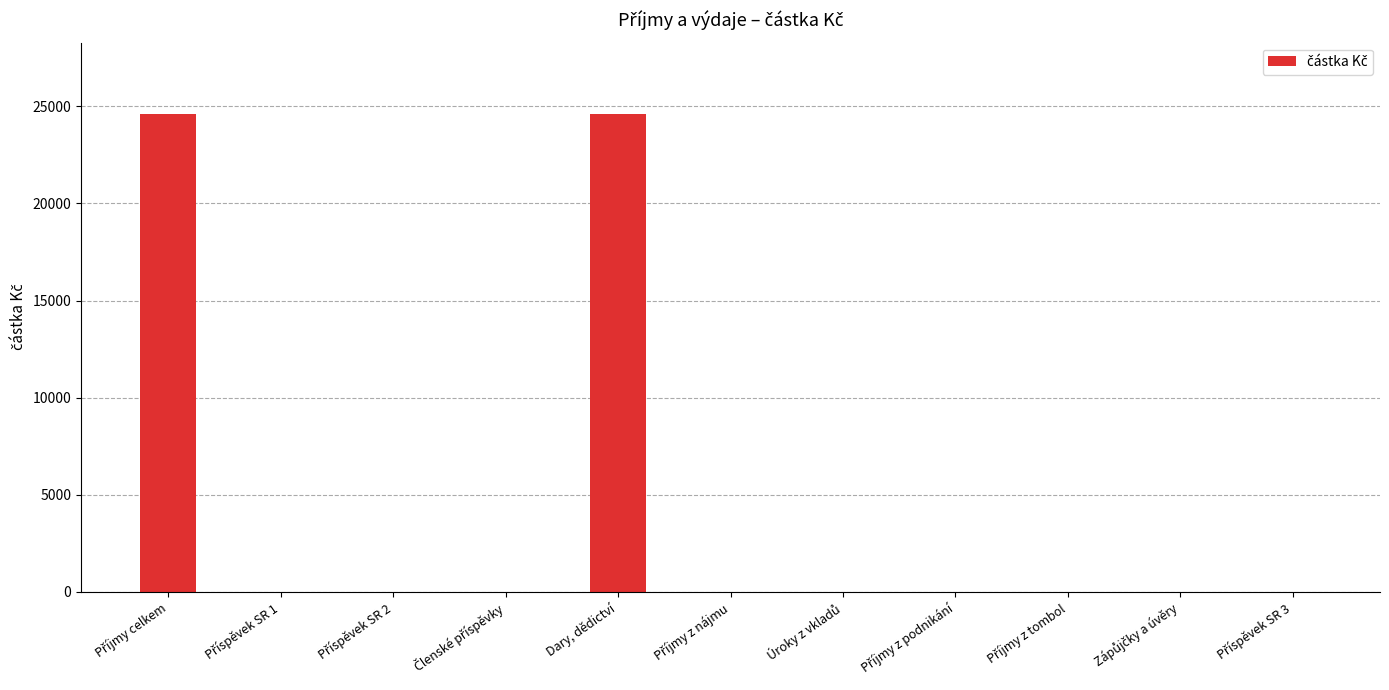

What is the maximum value shown in the chart?

24600